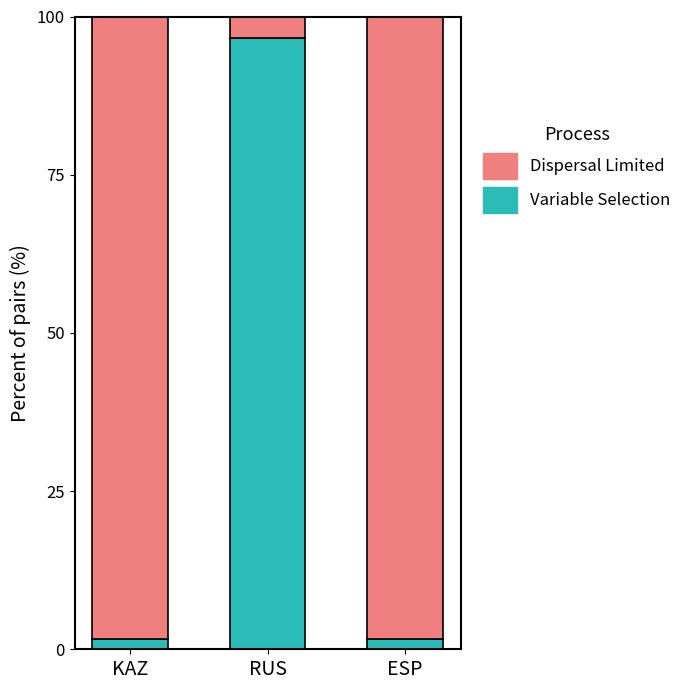

Reading left to right, list the values for the Variable Selection series.

1.7	96.6	1.7